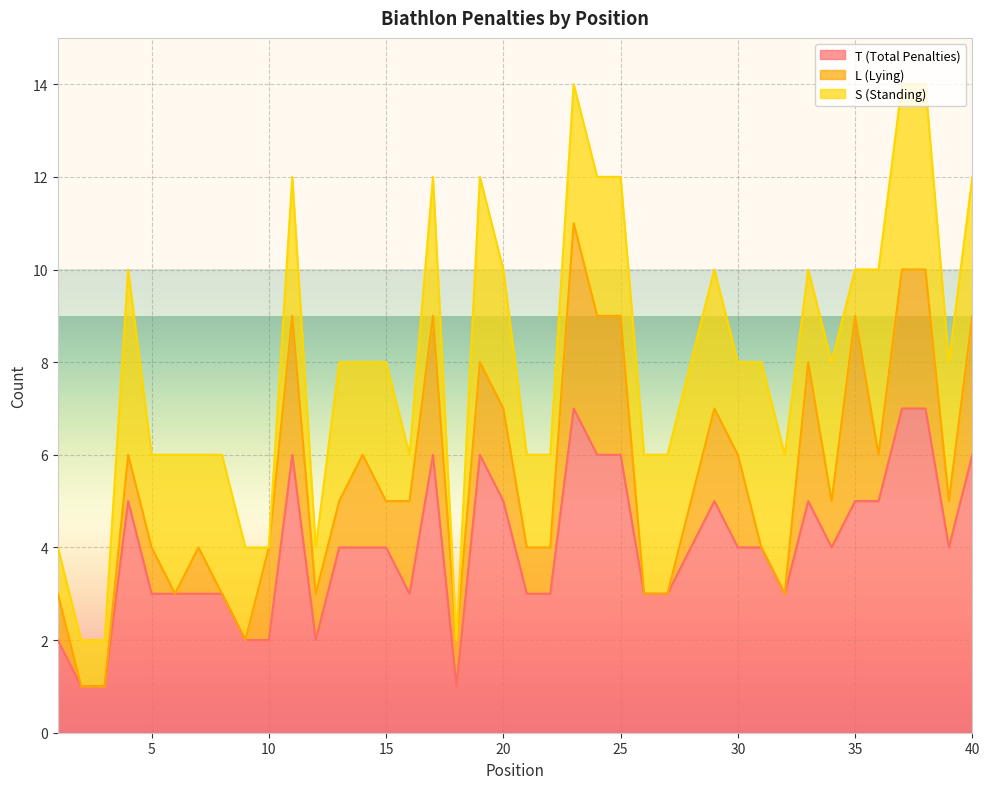

Is the value of S (Standing) at 21 greater than the value of L (Lying) at 18?

Yes